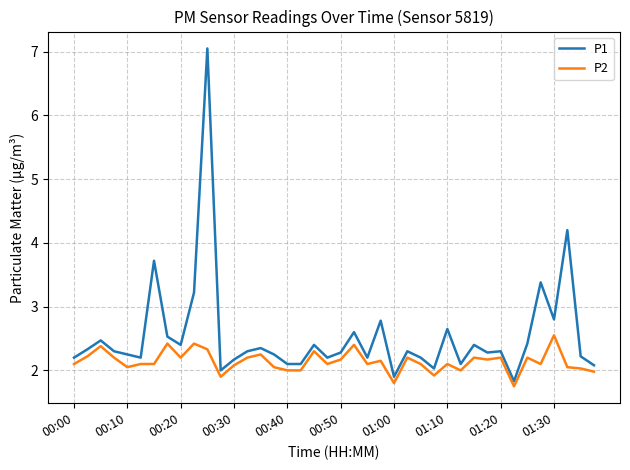

What is the minimum value for P1?

1.8